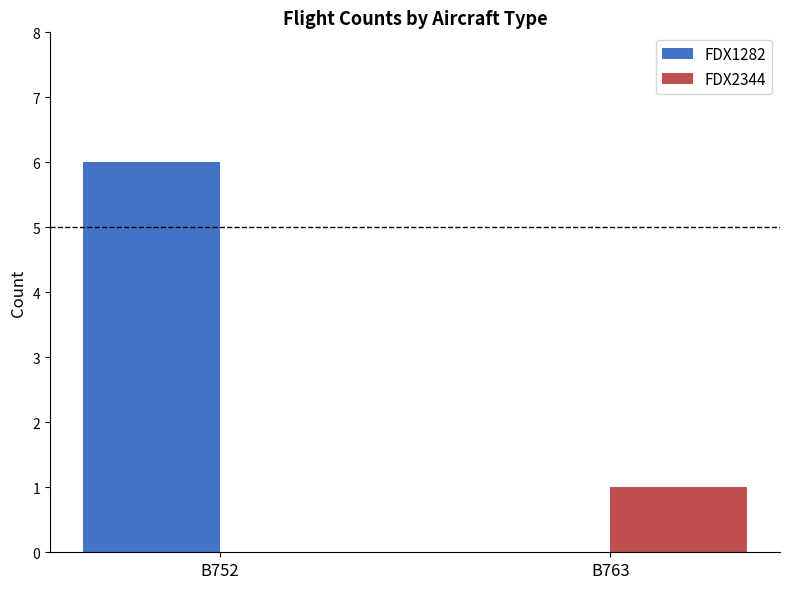

What is the total value across all series at B752?

6